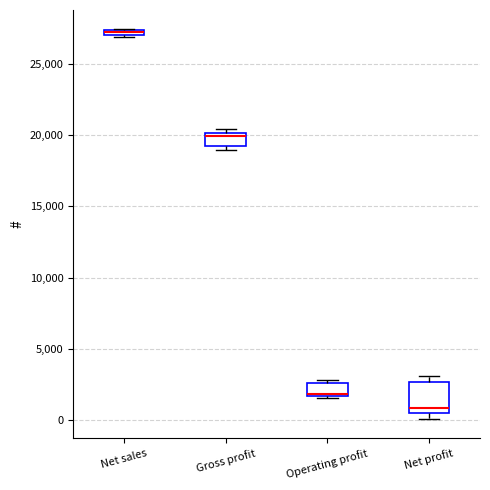

Where is the upper edge of the box for Net sales on the y-axis? The values are not printed on the chart, so give them approximately, as read against the axis.

27500